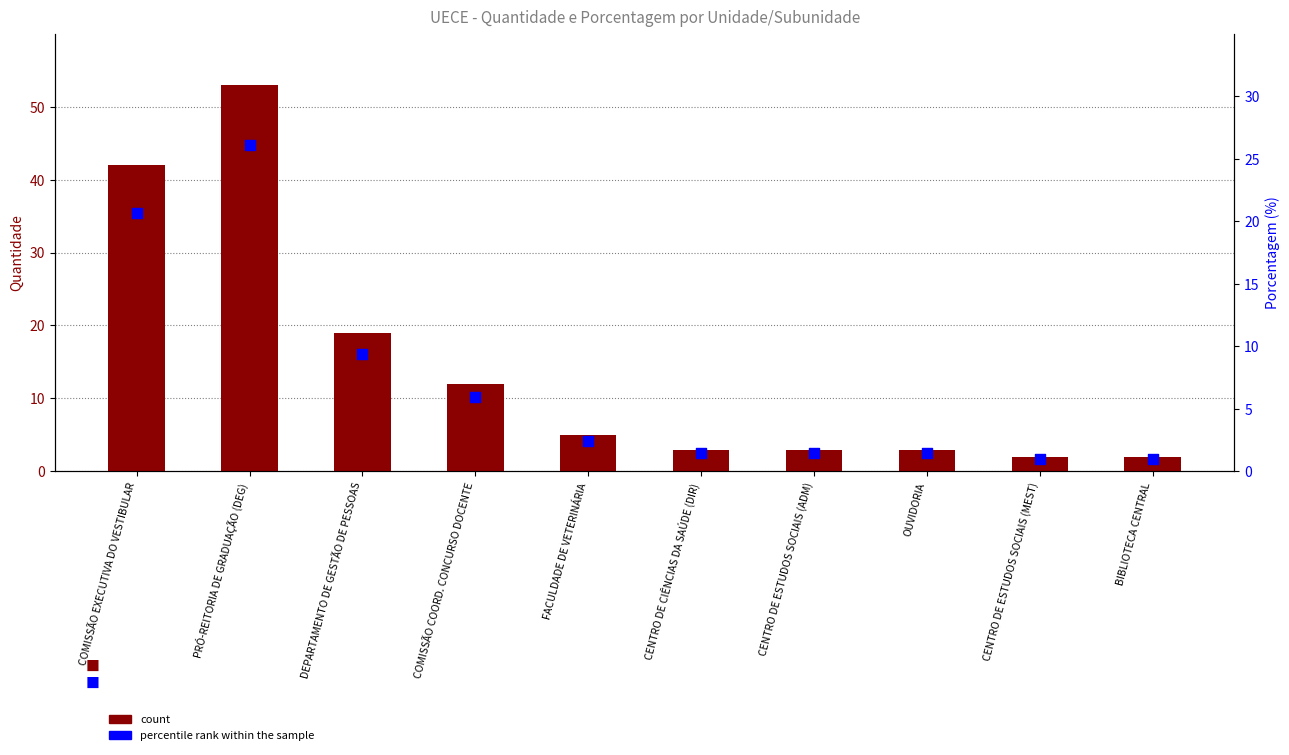

What are all the series names shown in the legend?

count, percentile rank within the sample